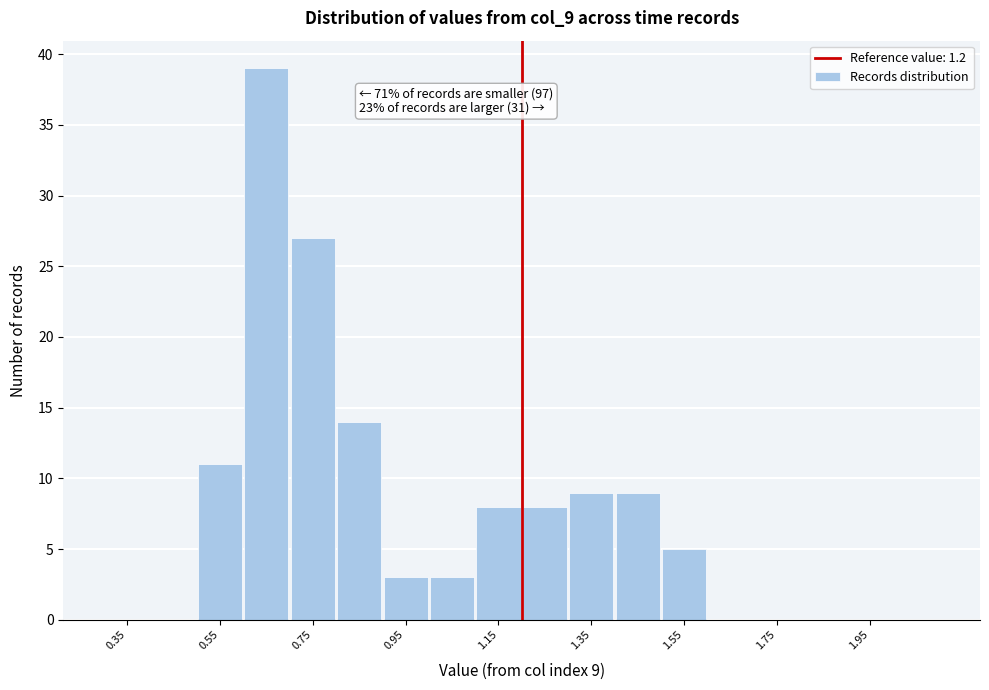

Over which range of the x-axis is the bar tallest?

0.6 to 0.7